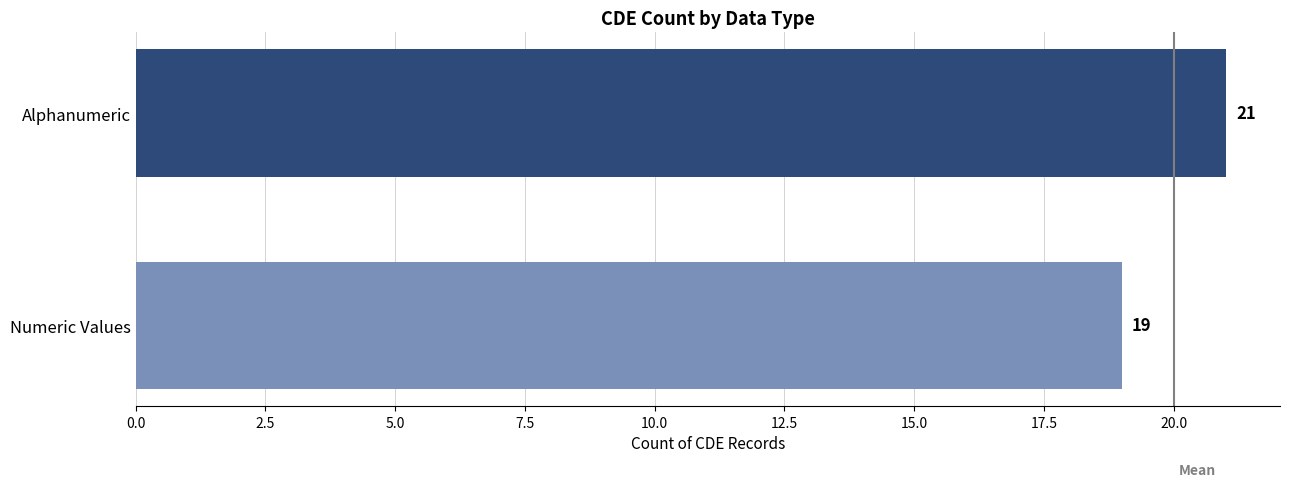

What is the average value?

20